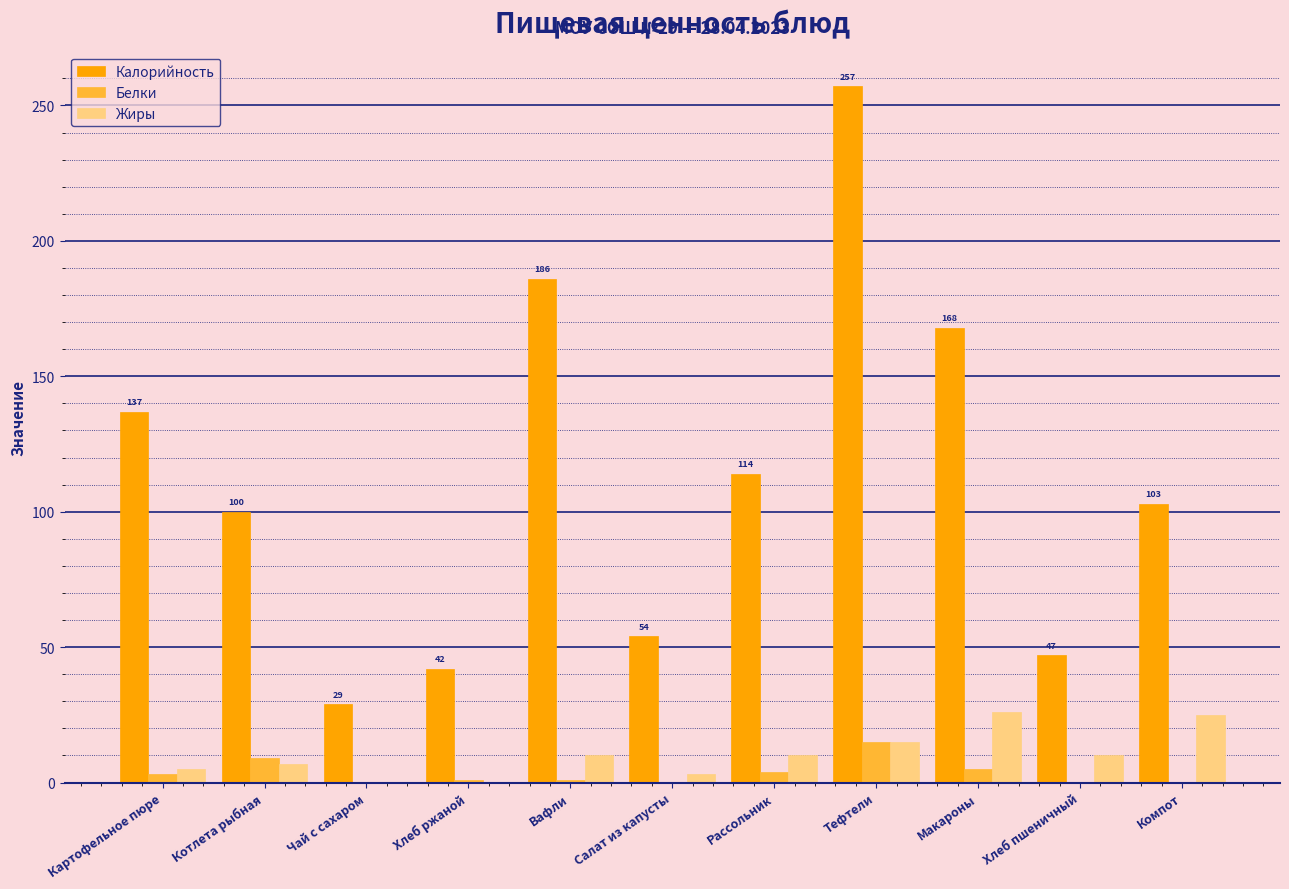

What is the total value across all series at Чай с сахаром?

29